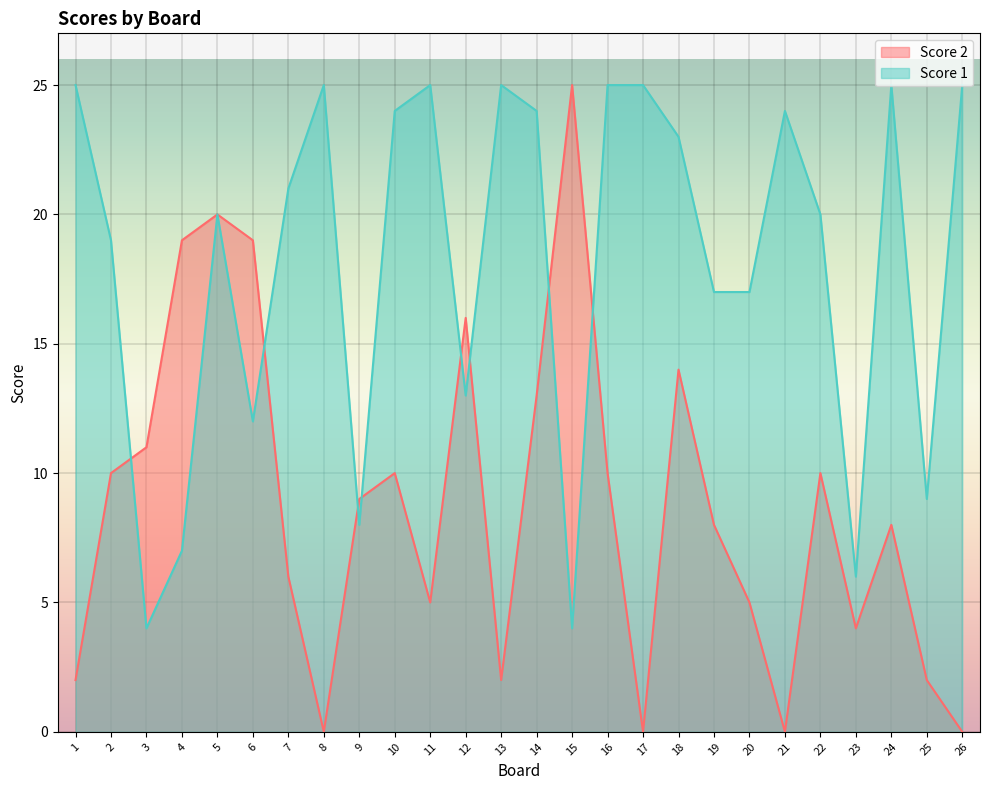

Does the chart display data point markers on the line(s)?

No